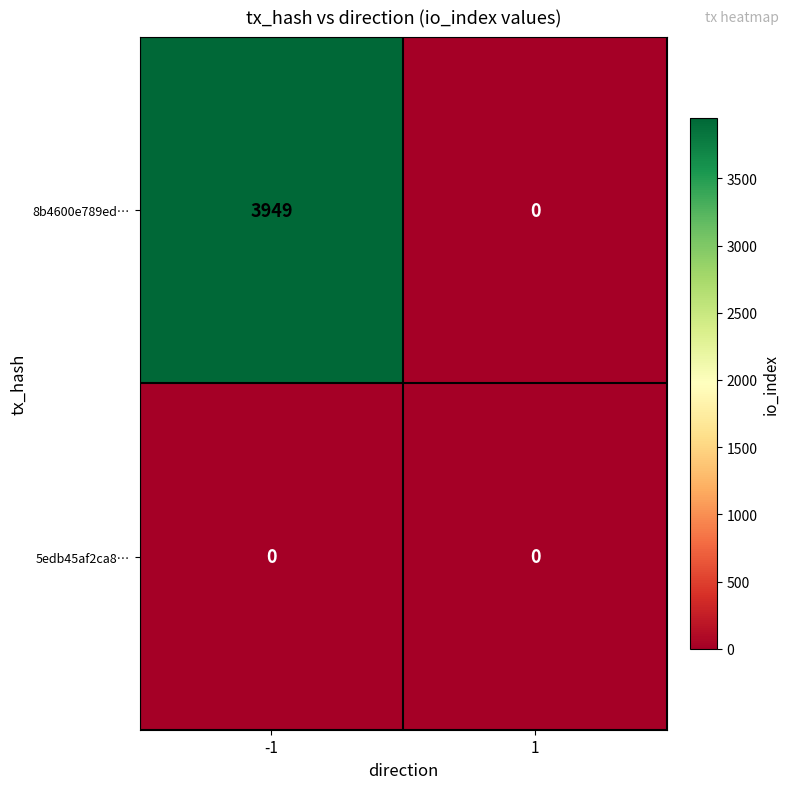

The value of 8b4600e789ed… at -1 is 6124. True or false?

False